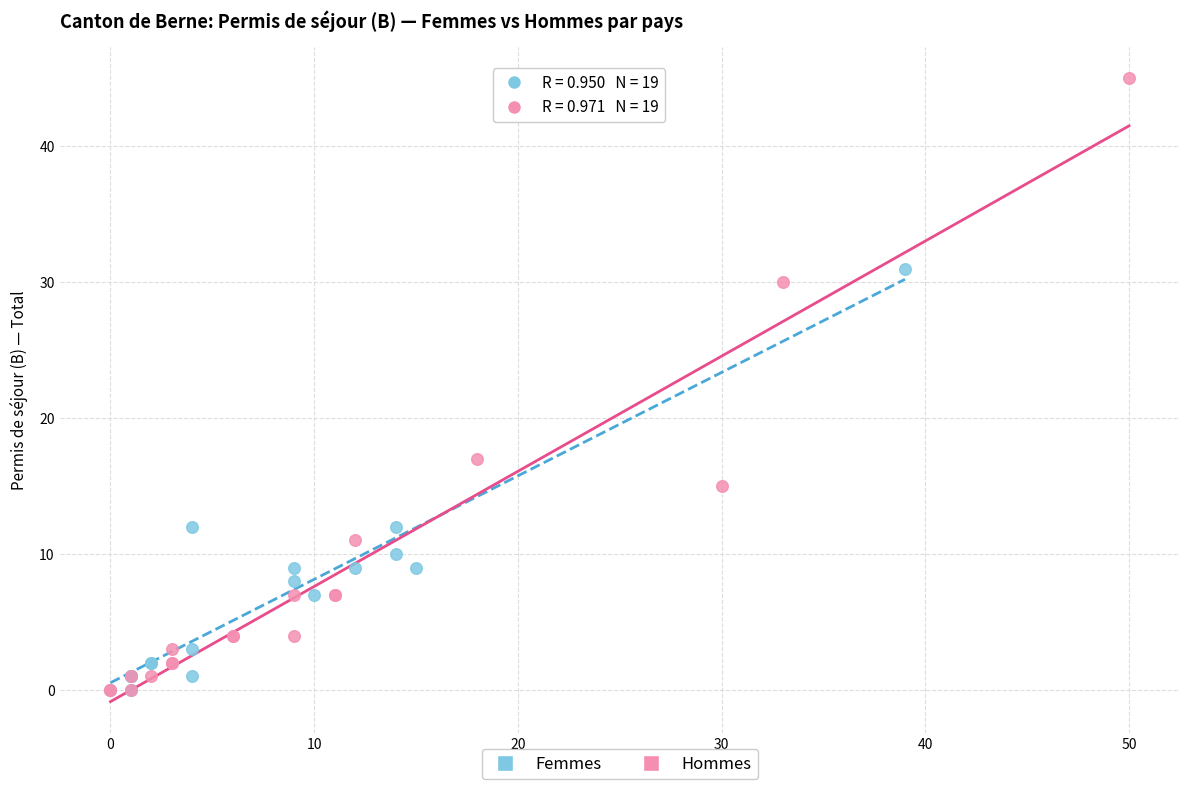

What are all the series names shown in the legend?

Femmes, Hommes